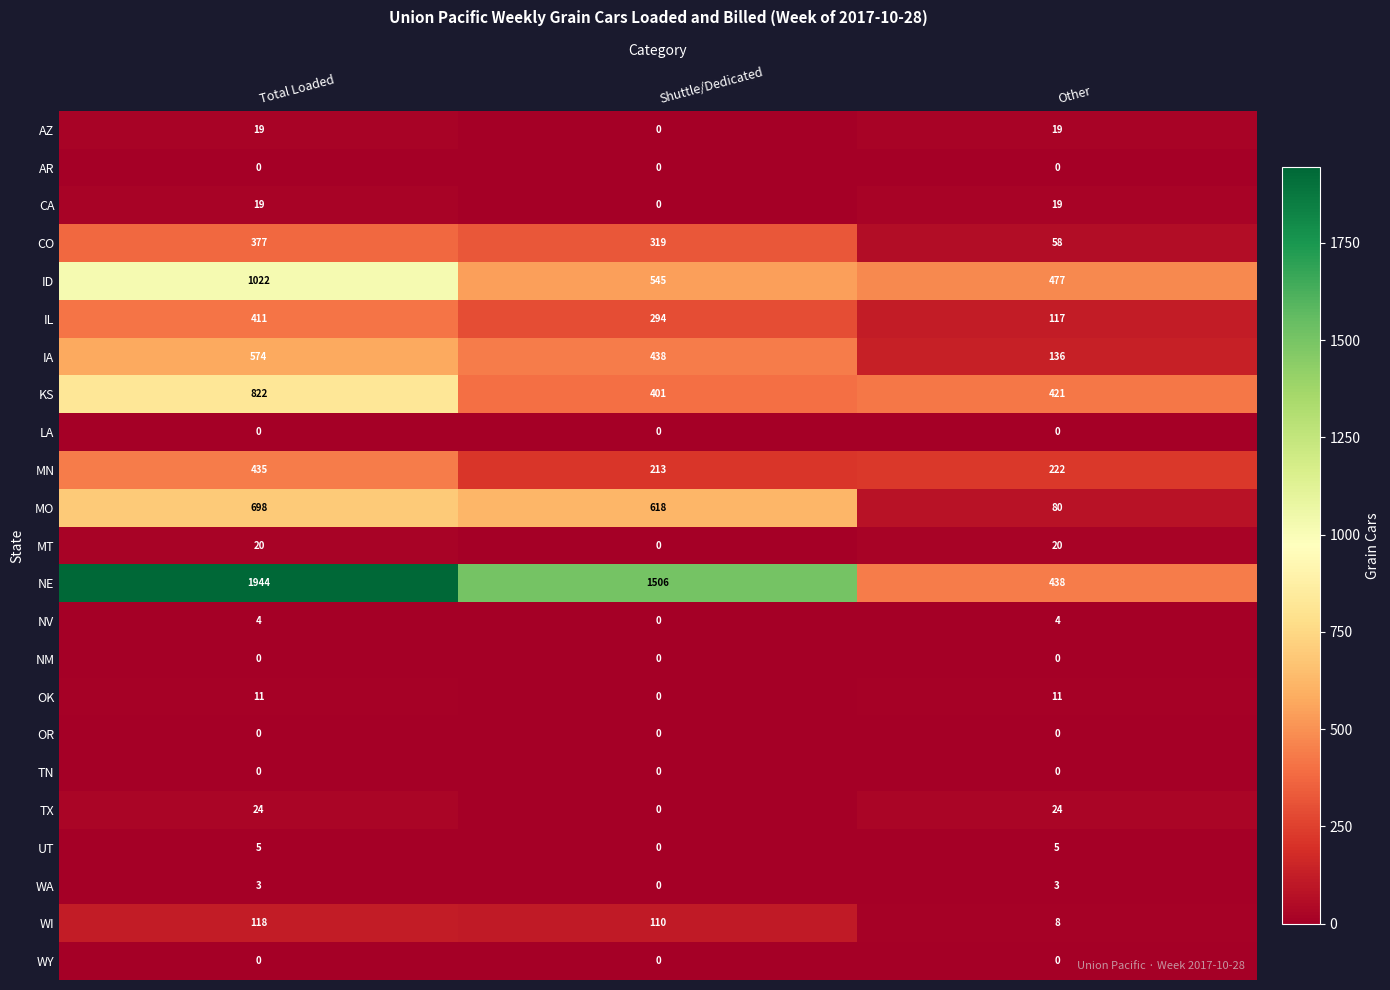

Is it true that IL equals 294 at Shuttle/Dedicated?

True